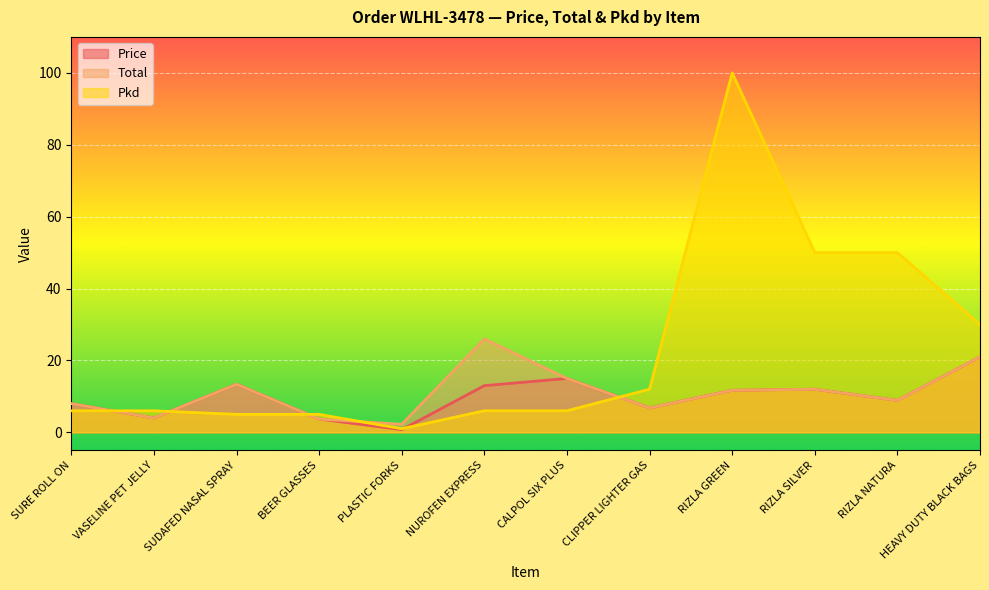

What are all the series names shown in the legend?

Price, Total, Pkd